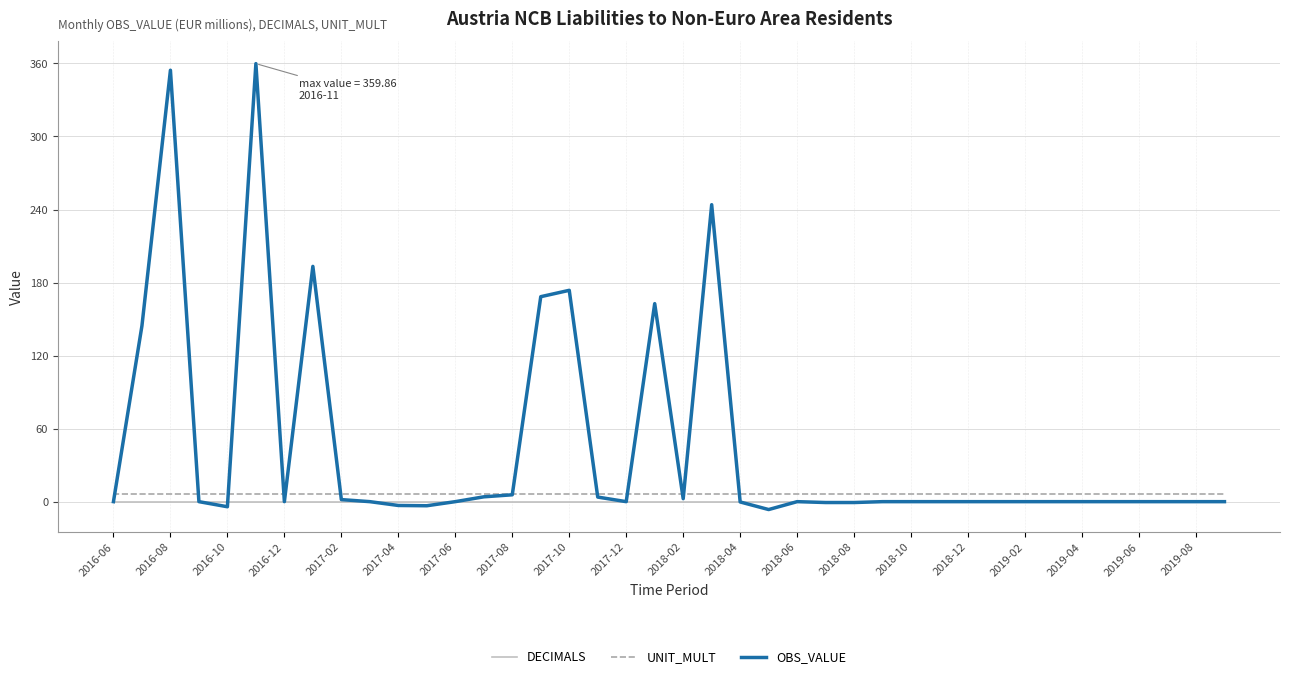

Which series has the largest total across all categories?

OBS_VALUE